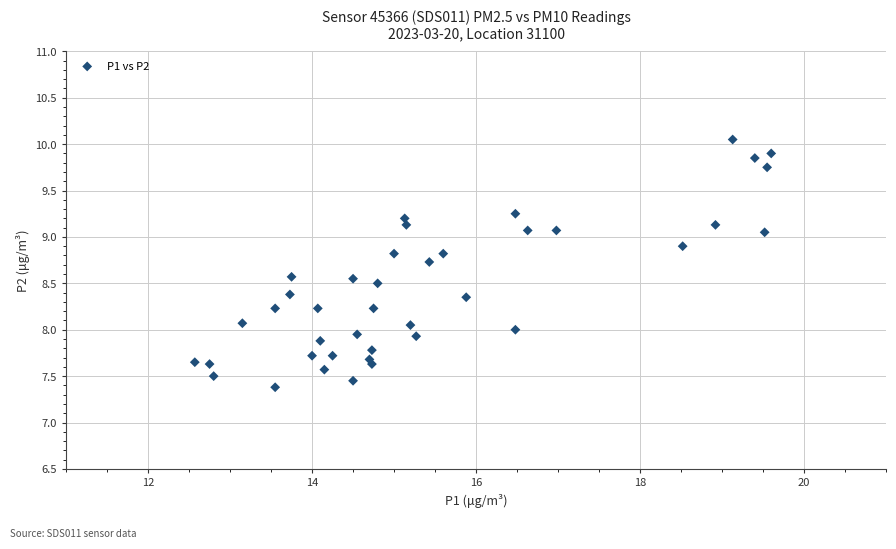

What is the range of Y values (max minus min)?

2.7